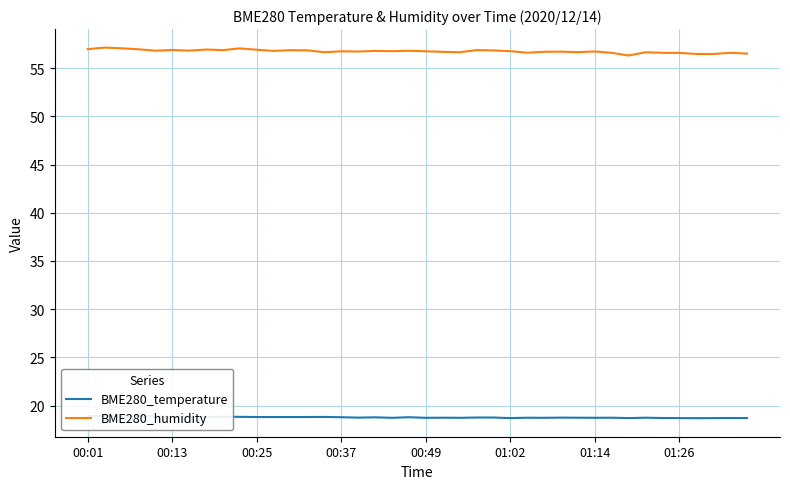

What are all the series names shown in the legend?

BME280_temperature, BME280_humidity